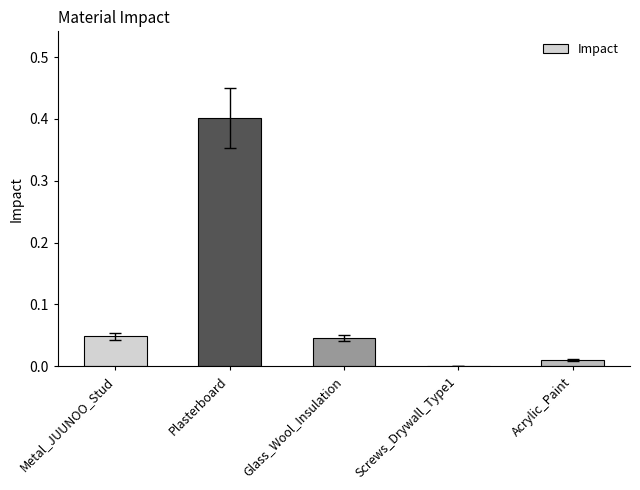

How many categories are shown in the chart?

5